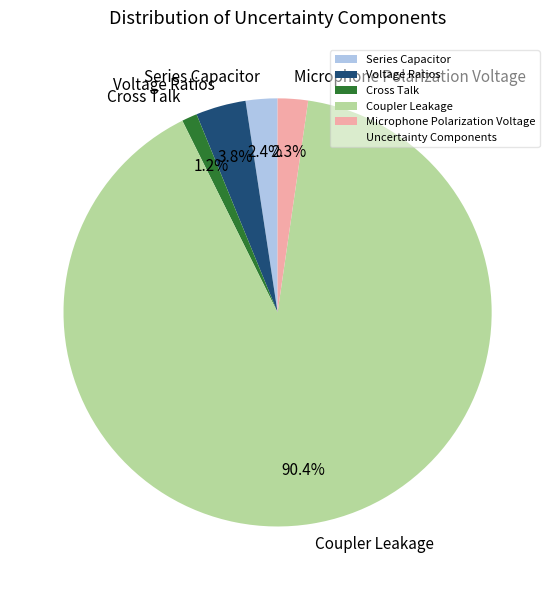

Which slice is the largest?

Coupler Leakage